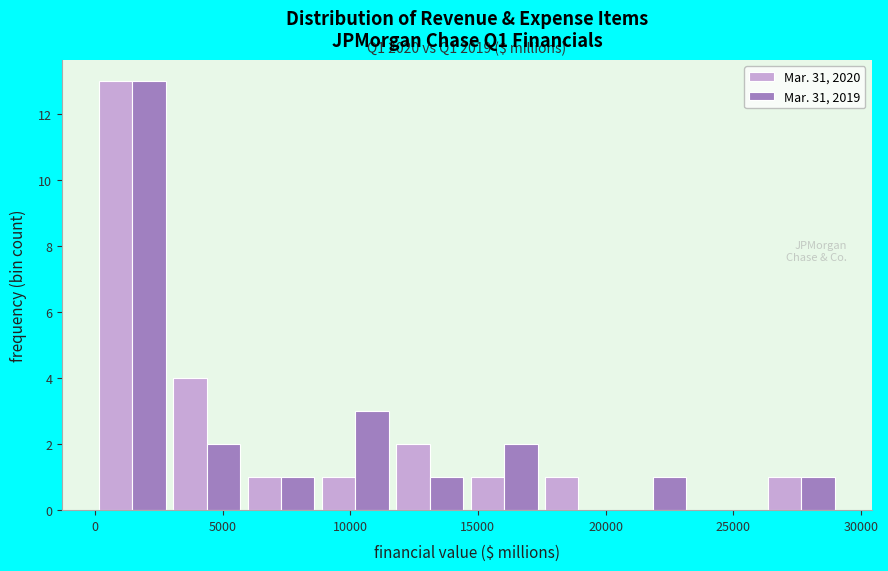

In the Mar. 31, 2020 series, which range on the x-axis has the tallest bar?

0 to 3000